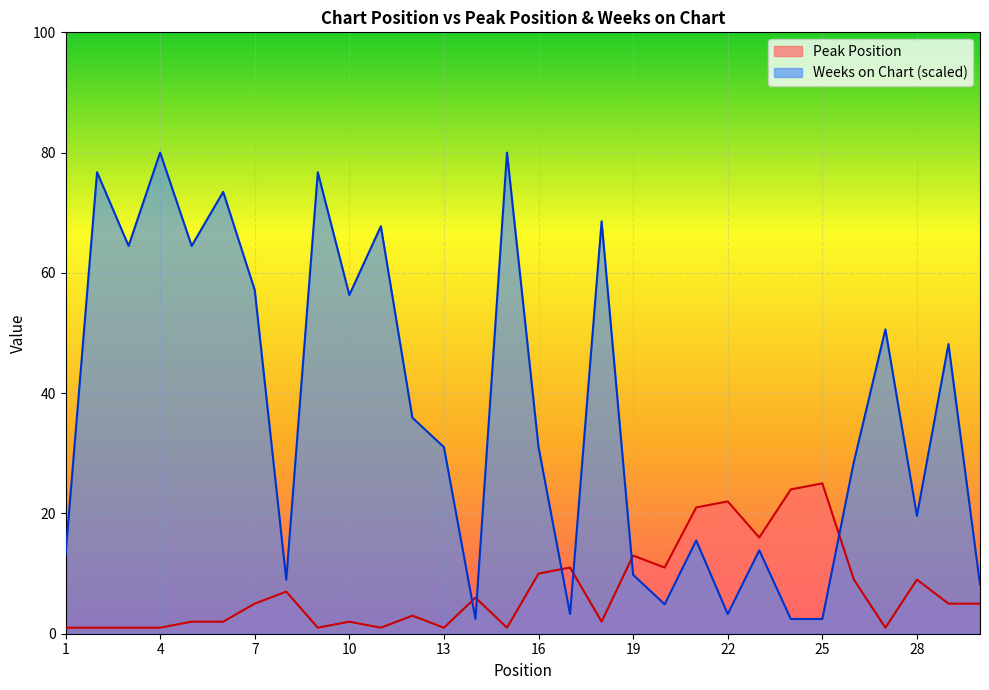

What is the difference between the highest and lowest values at 4?

79.0